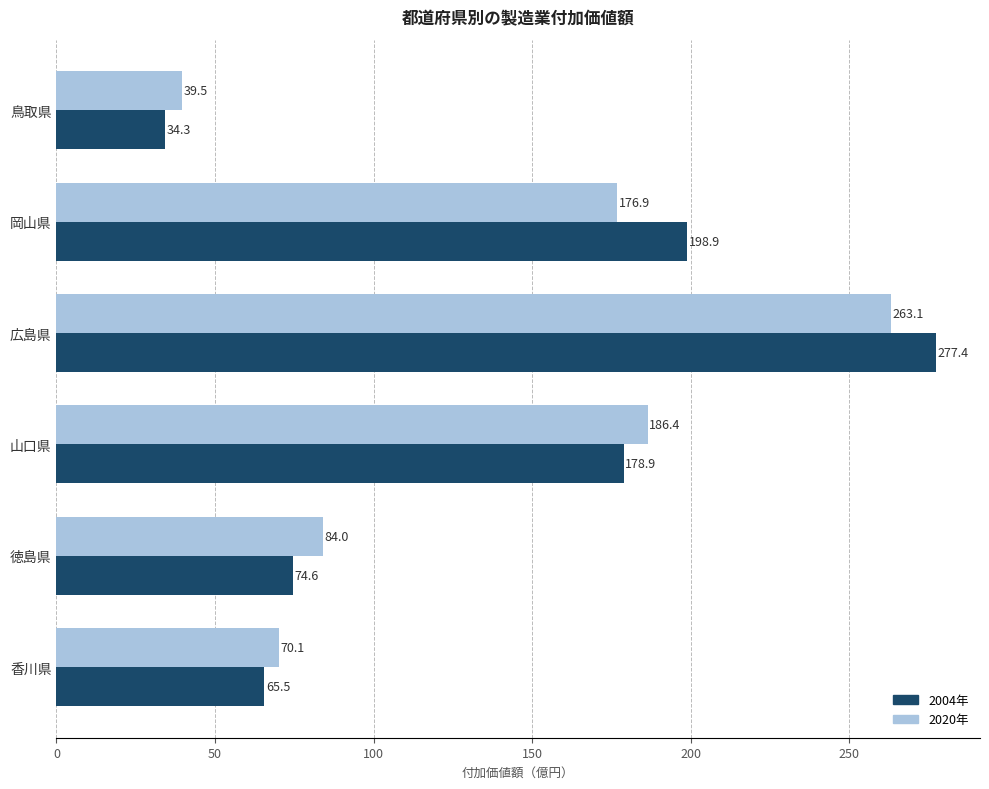

What is the difference between the second highest and minimum values in the 2004年 series?

164.6